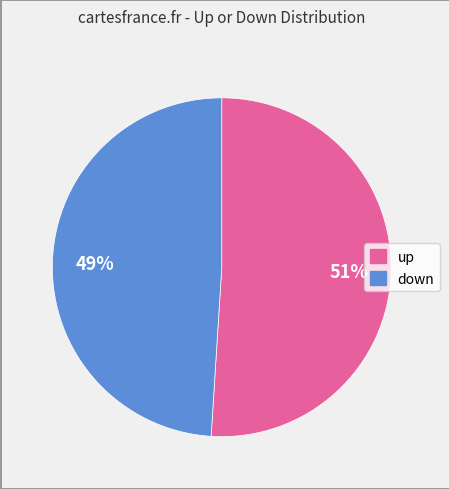

To the nearest percent, what is the combined percentage of up and down?

100%